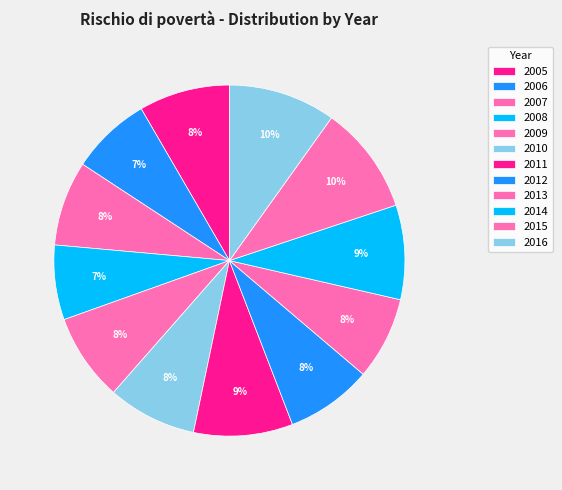

What portion of the pie excludes 2007?

92.2%